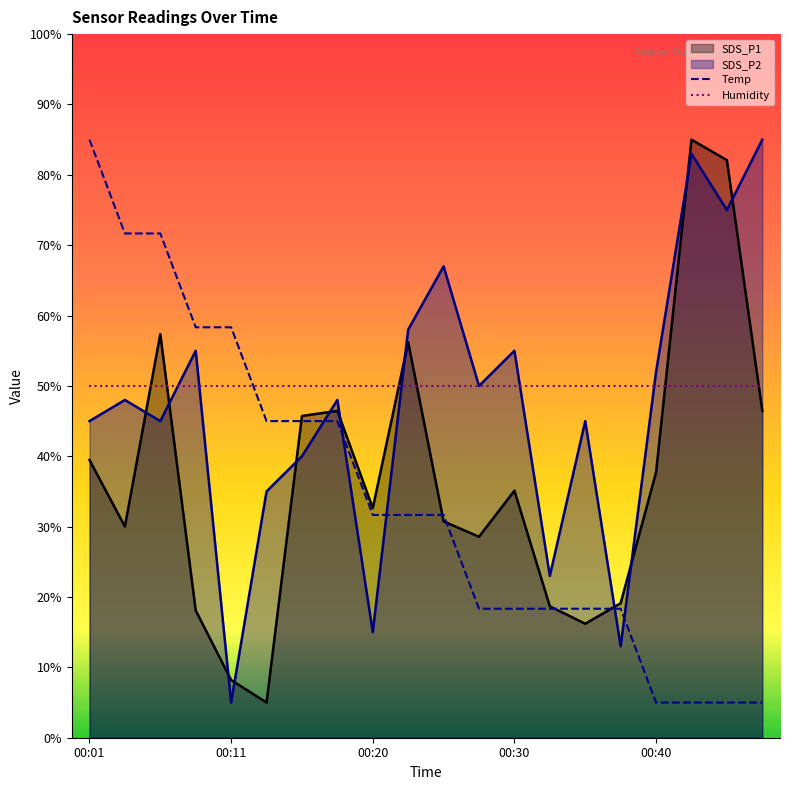

True or false: SDS_P2 has a value of 55.0 at 00:30.

True